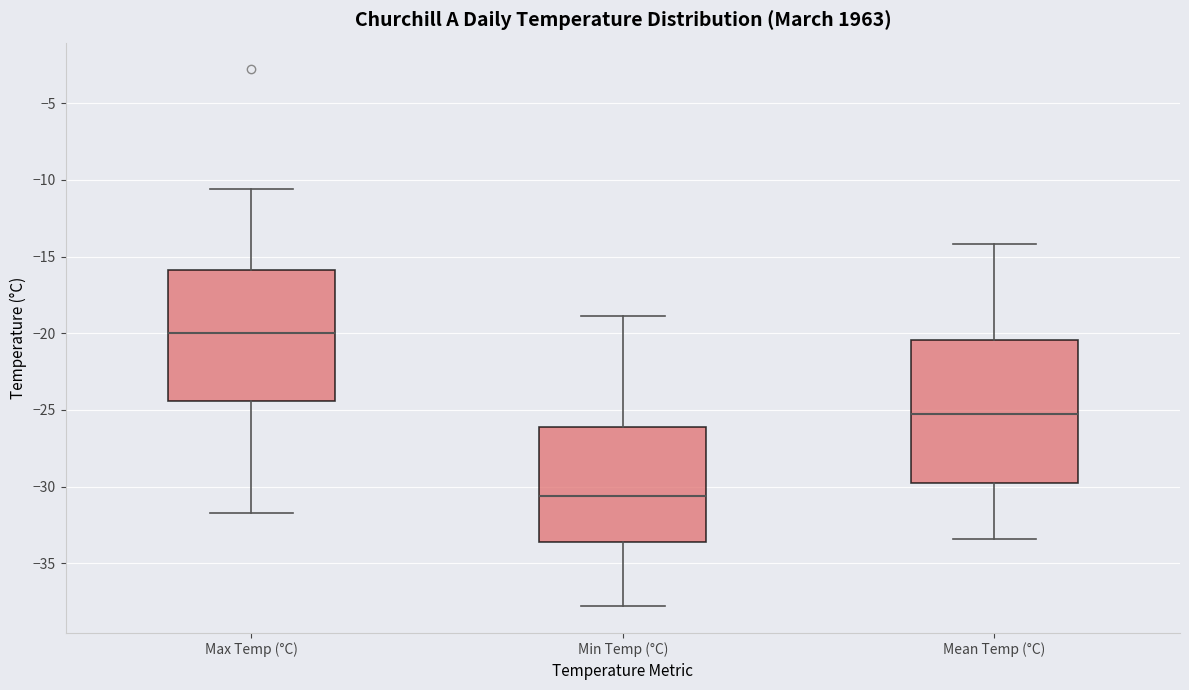

Which box has the highest median line?

Max Temp (°C)